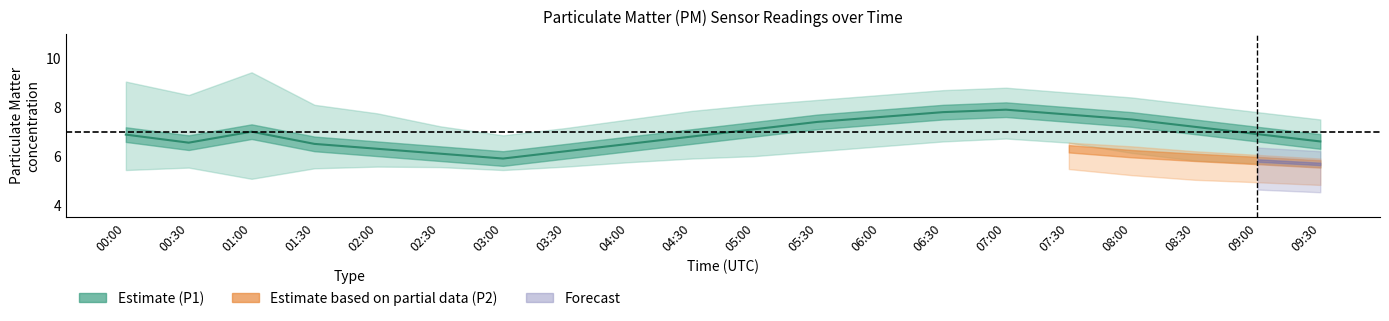

Is it true that the value at 09:30 is 6.6?

True